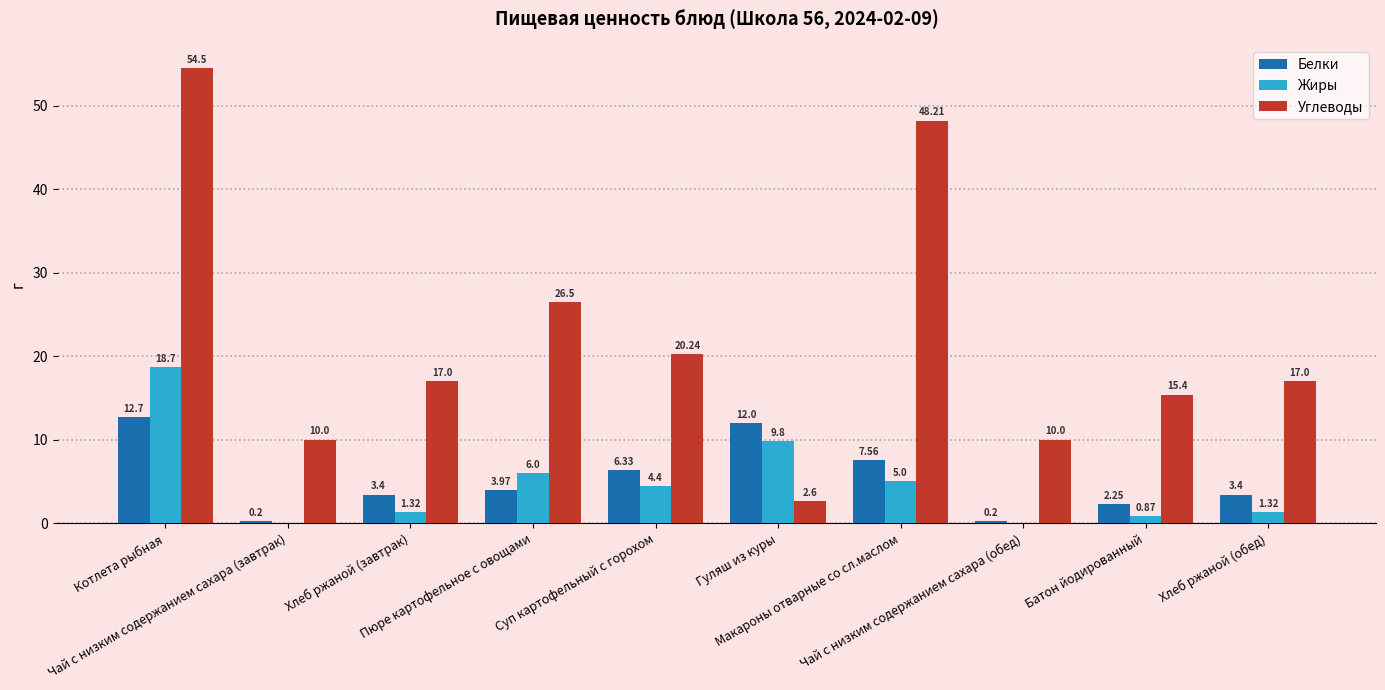

How many data points does each series have?

10